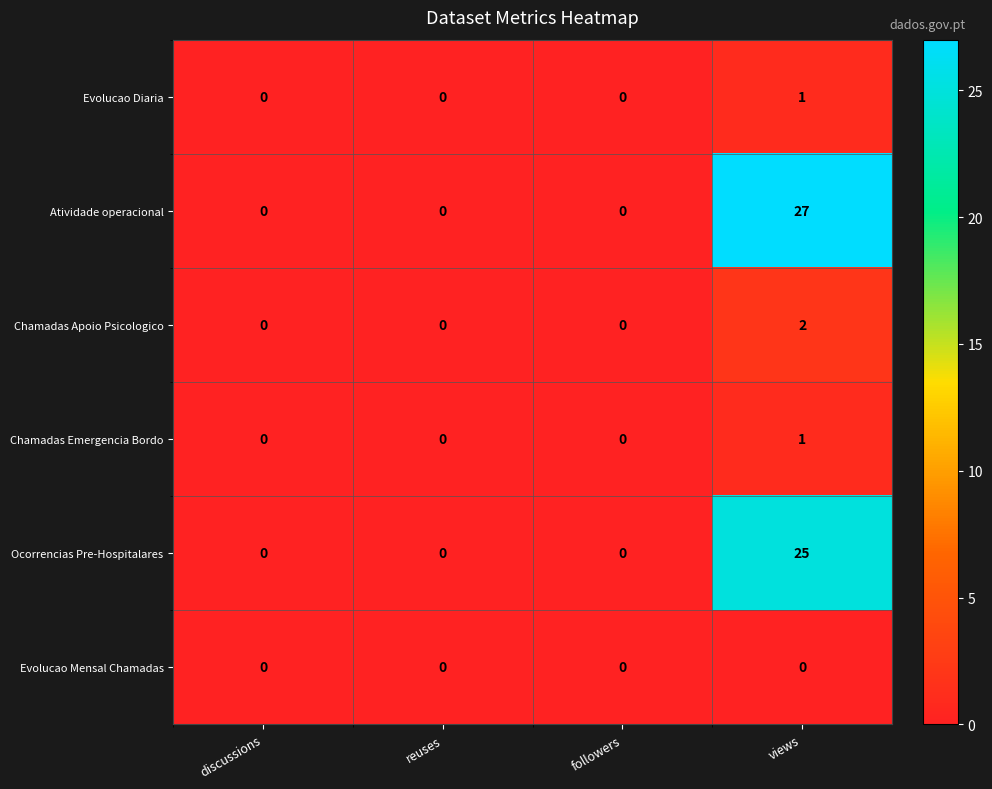

How many categories are shown in the chart?

4